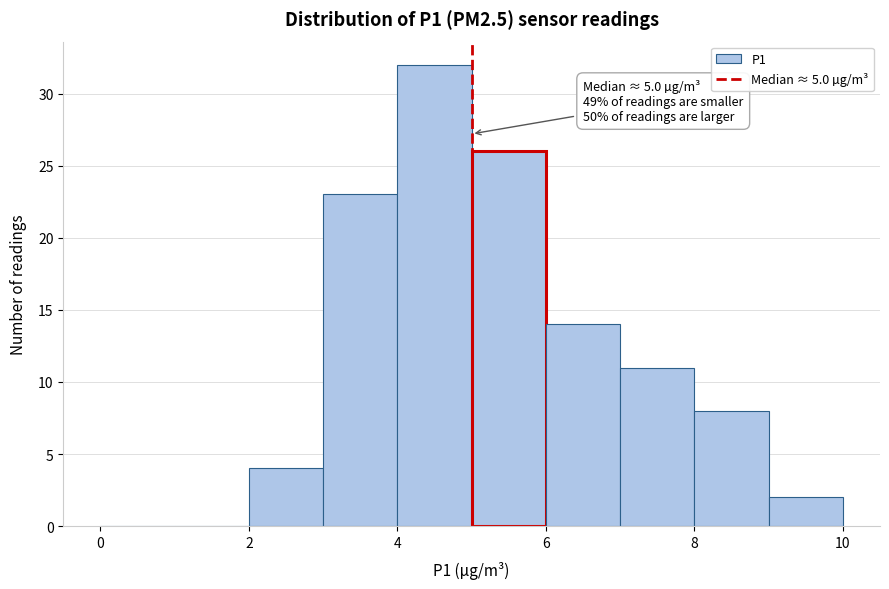

Over which range of the x-axis is the bar tallest?

4 to 5